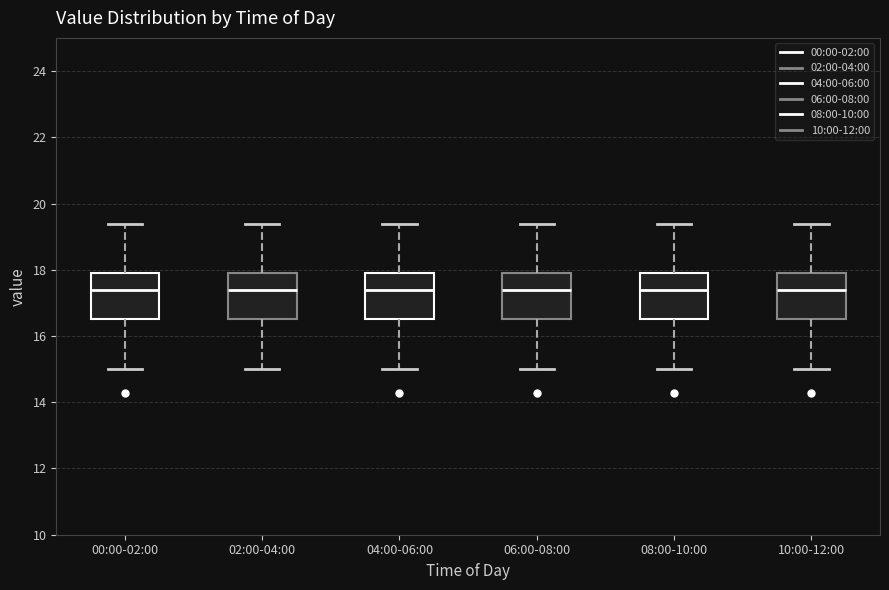

Reading left to right, read every box against the y-axis: the position of its median line, the range the box covers, and the ends of its whiskers. The values are not printed on the chart, so give them approximately, as read against the axis.

00:00-02:00: median 17.4, box 16.6 to 18.0, whiskers 15.0 to 19.4
02:00-04:00: median 17.4, box 16.6 to 18.0, whiskers 15.0 to 19.4
04:00-06:00: median 17.4, box 16.6 to 18.0, whiskers 15.0 to 19.4
06:00-08:00: median 17.4, box 16.6 to 18.0, whiskers 15.0 to 19.4
08:00-10:00: median 17.4, box 16.6 to 18.0, whiskers 15.0 to 19.4
10:00-12:00: median 17.4, box 16.6 to 18.0, whiskers 15.0 to 19.4